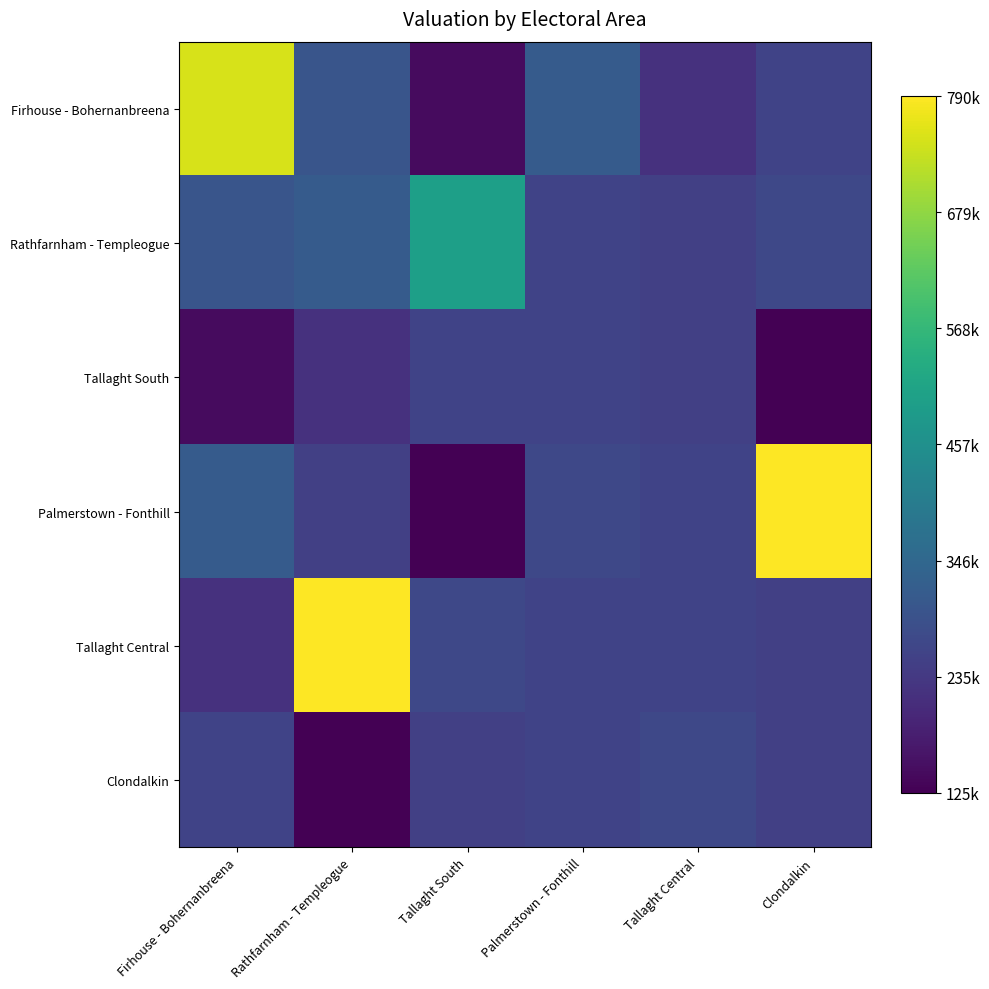

Between Palmerstown - Fonthill and Tallaght South, which is larger?

Palmerstown - Fonthill